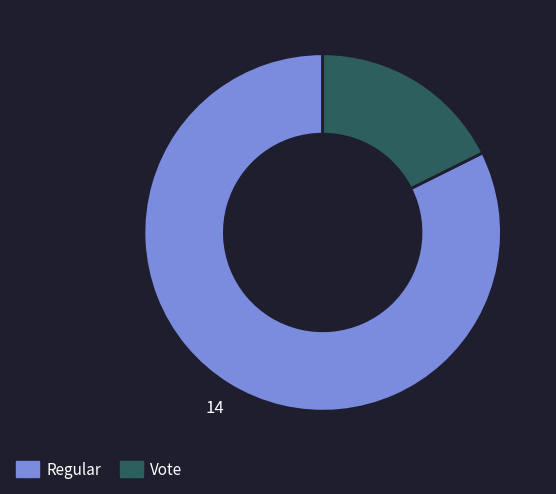

Combined, do Vote and Regular account for over 50%?

Yes